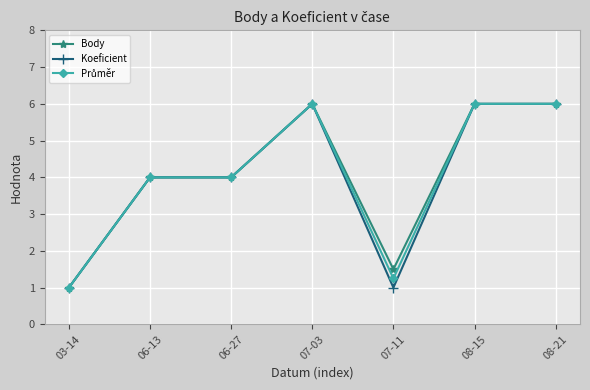

What is the lowest value of the Koeficient series?

1.0